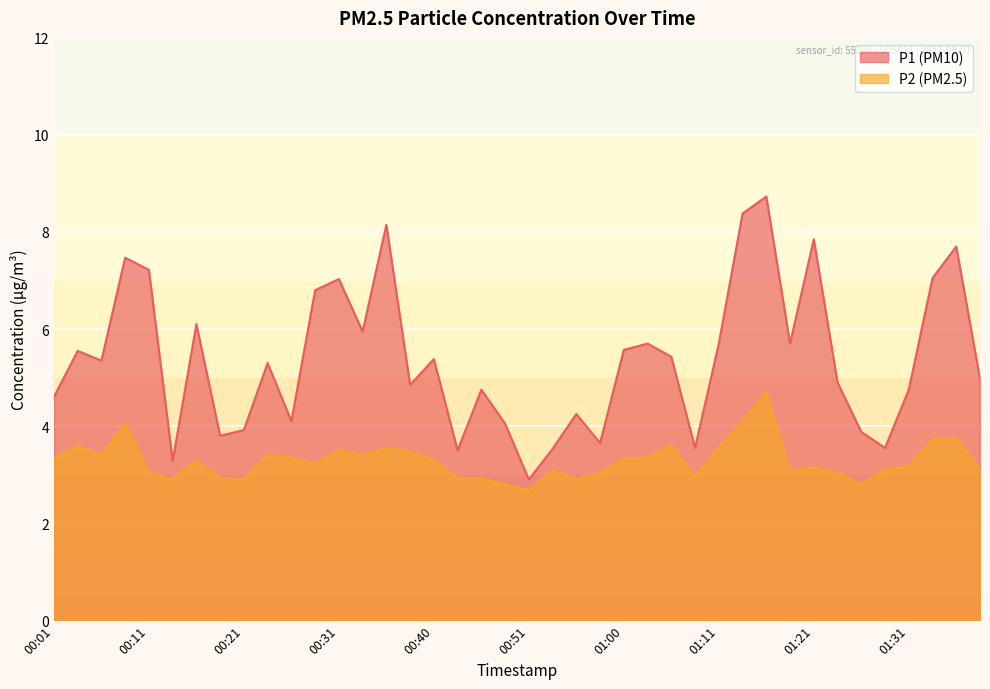

How many interior local valleys does the P1 series have?

12